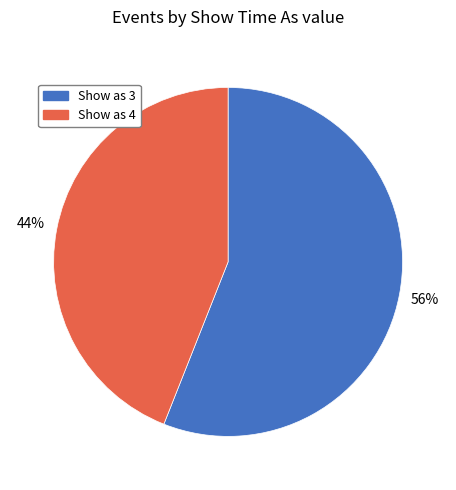

Does Show as 3 represent more than half of the total?

Yes